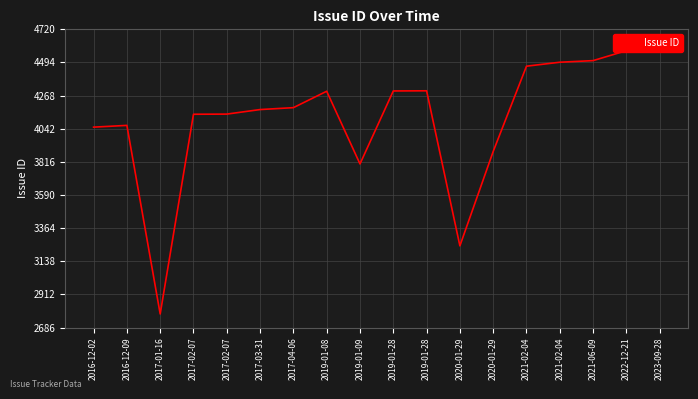

Rank the categories by value from highest to lowest.

2023-09-28, 2022-12-21, 2021-06-09, 2021-02-04, 2021-02-04, 2019-01-28, 2019-01-28, 2019-01-08, 2017-04-06, 2017-03-31, 2017-02-07, 2017-02-07, 2016-12-09, 2016-12-02, 2020-01-29, 2019-01-09, 2020-01-29, 2017-01-16